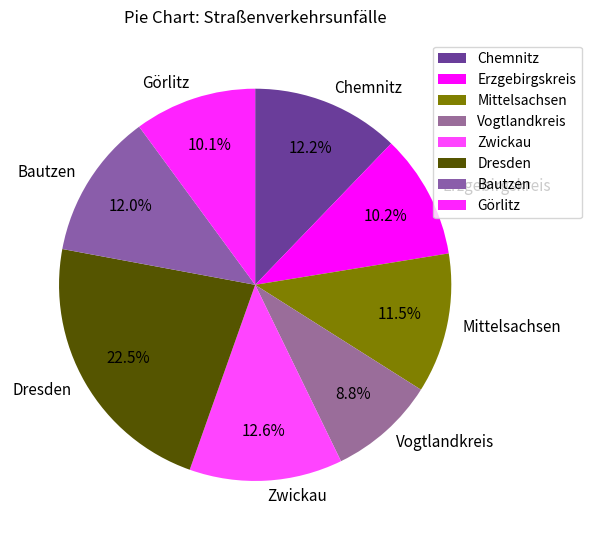

Approximately how many times larger is the value at Vogtlandkreis compared to Zwickau?

0.7